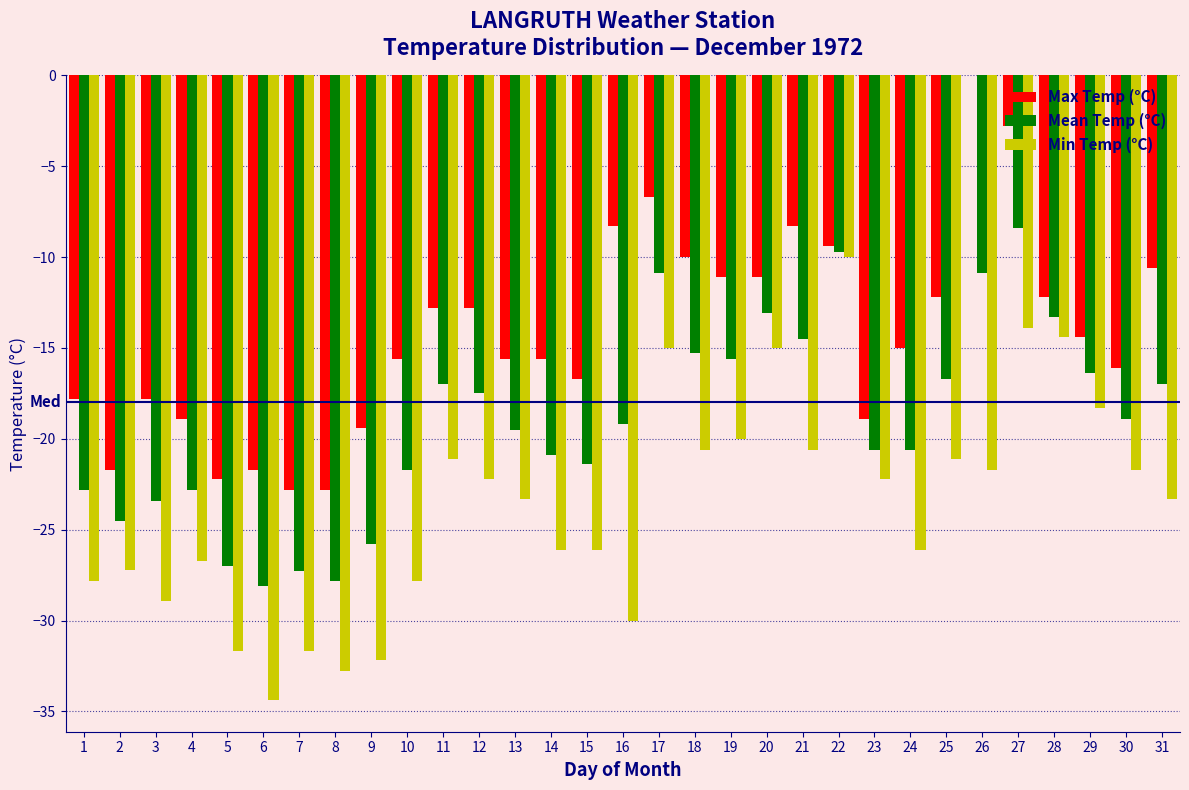

Is it true that Min Temp (°C) equals -15.0 at 20?

True